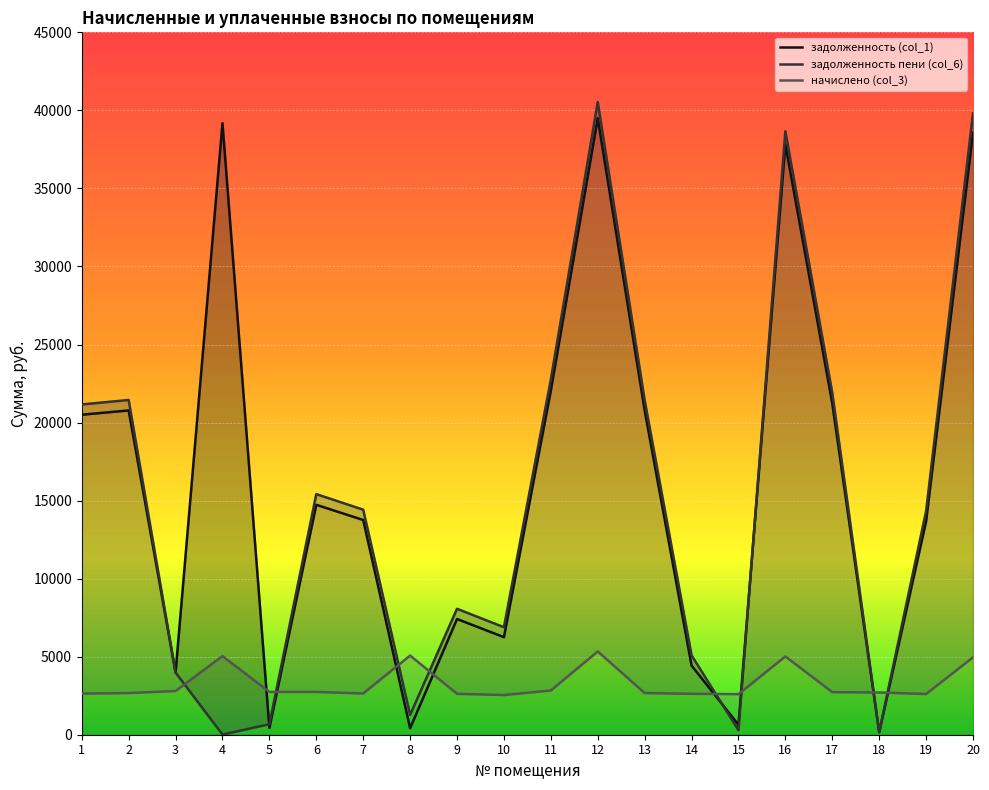

List the series in order of their peak value, lowest first.

начислено (col_3), задолженность (col_1), задолженность пени (col_6)